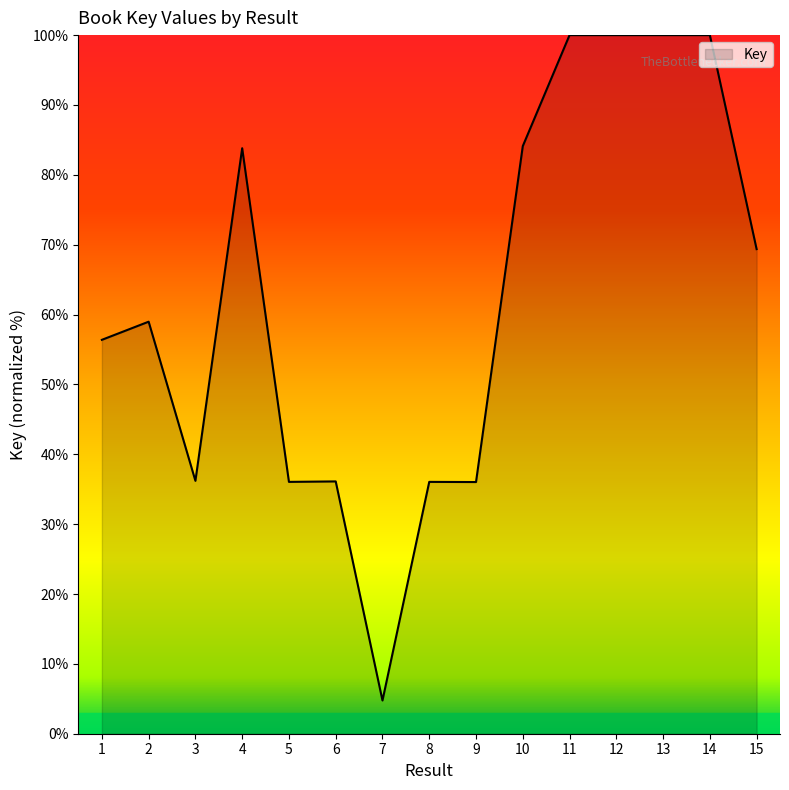

What is the smallest value displayed?

4.8